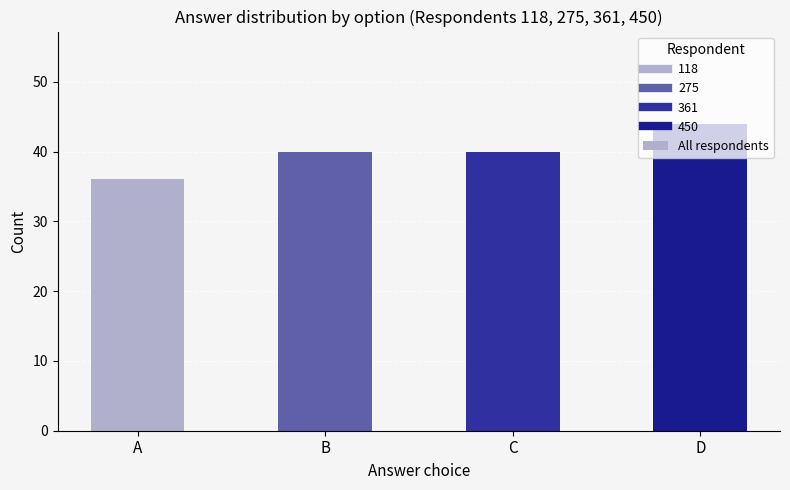

What is the maximum value shown in the chart?

44